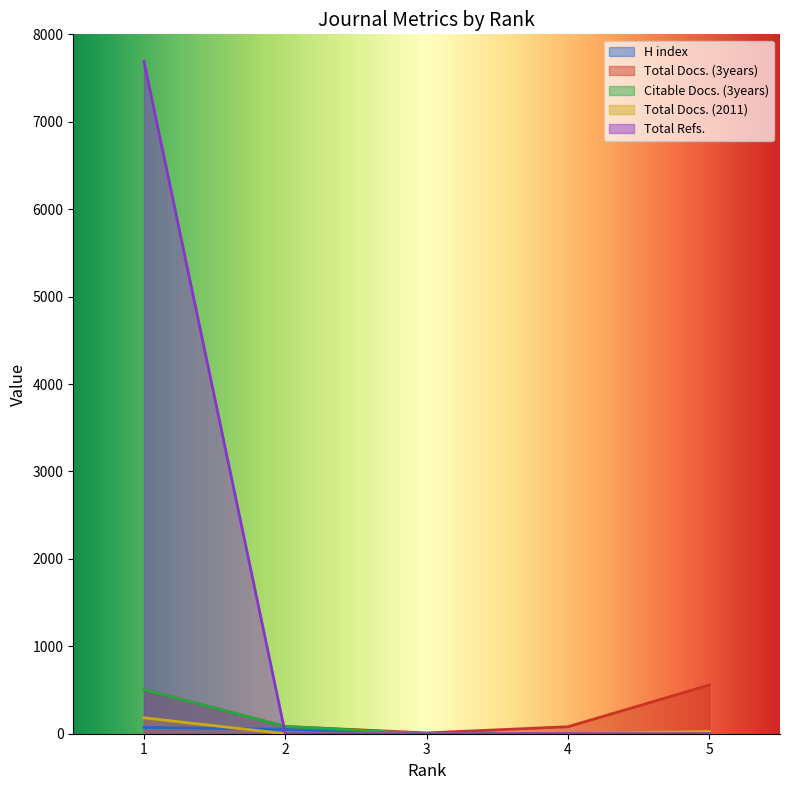

How many series are shown in this chart?

5